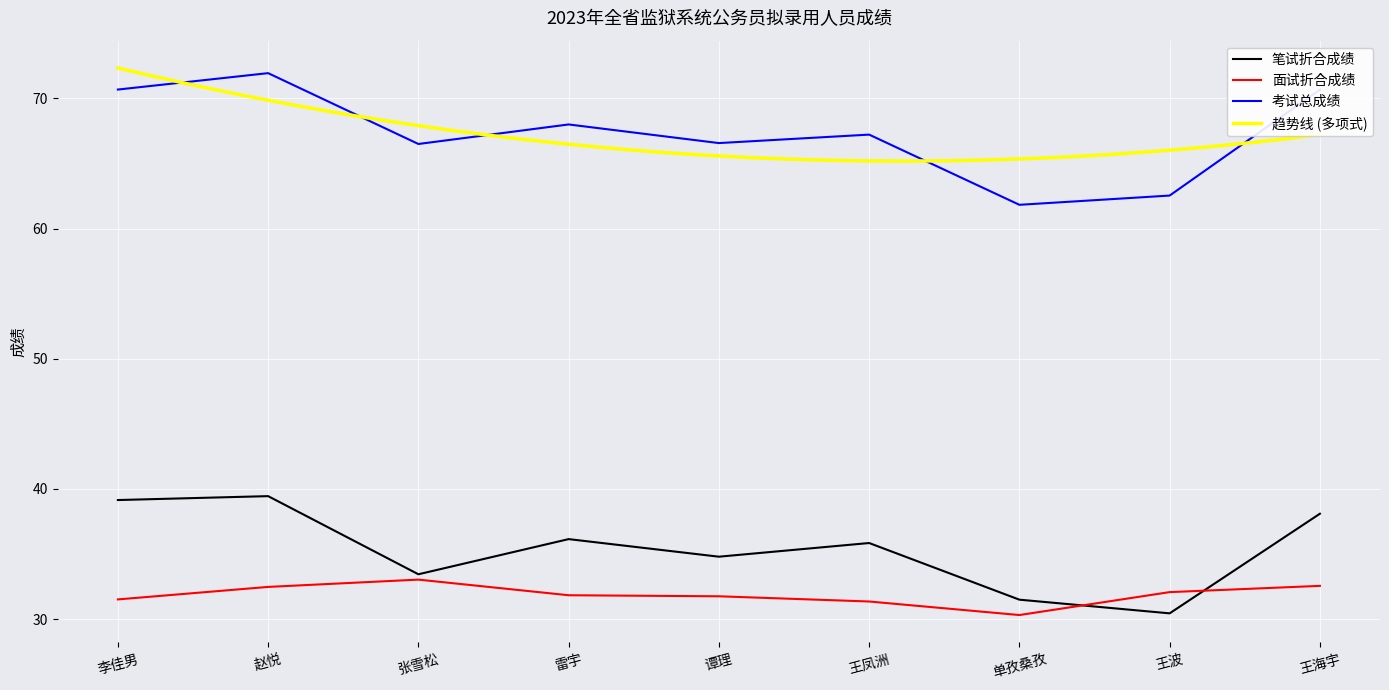

At which label is 考试总成绩 closest to 66?

张雪松